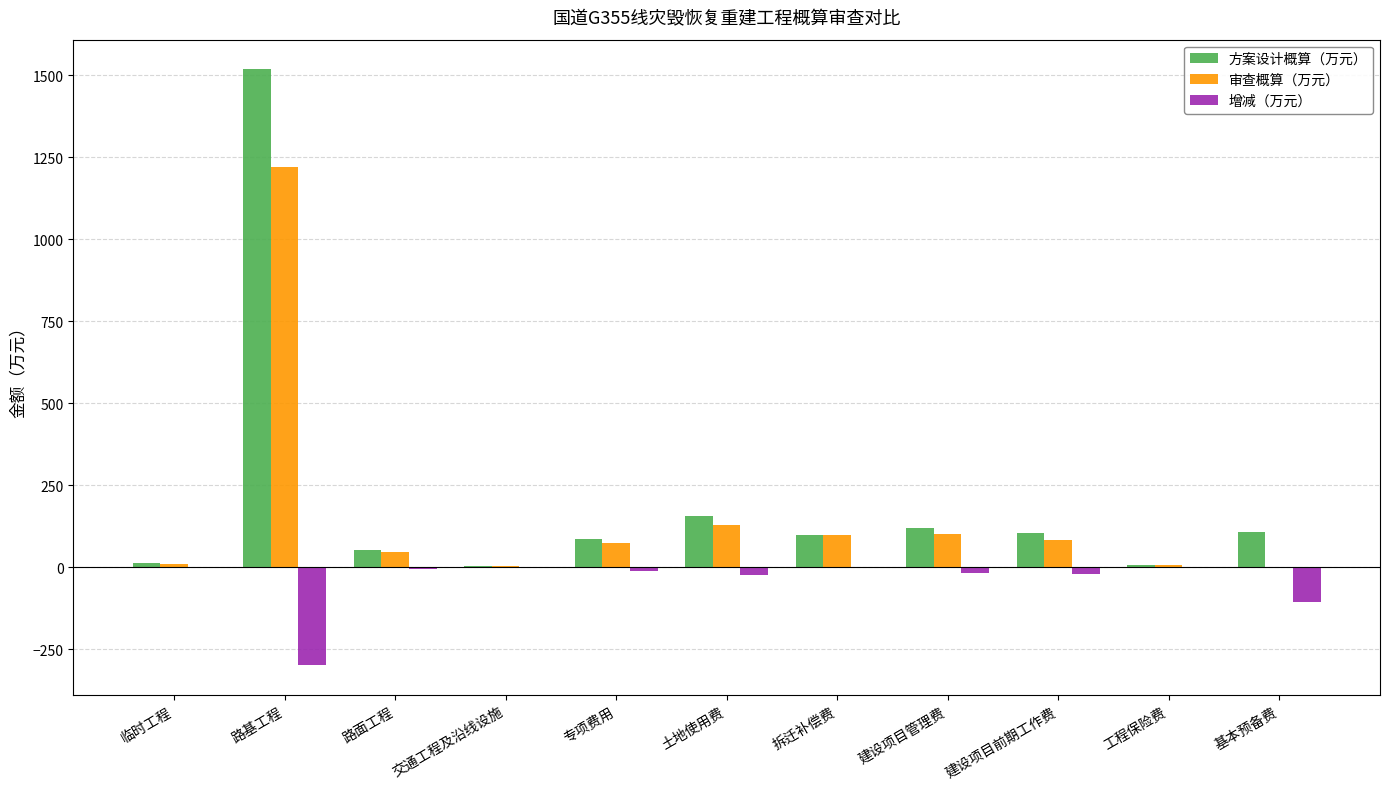

Which series has the widest spread of values?

方案设计概算（万元）